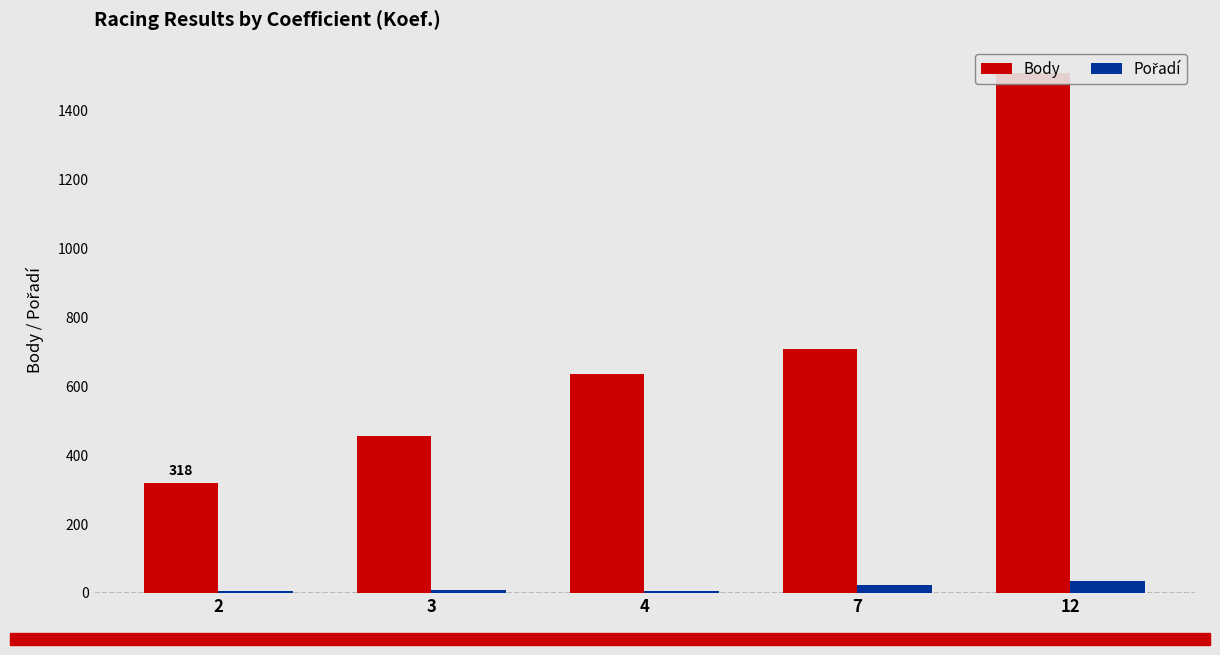

What is the approximate value of Body at 12?

1510